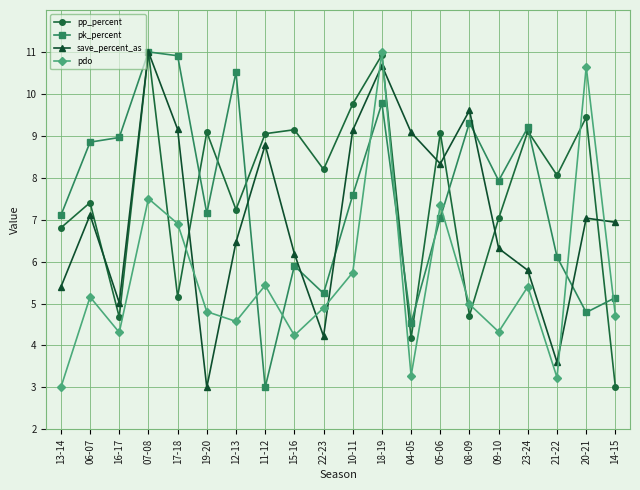

Rank the series at 09-10 from highest to lowest value.

pk_percent, pp_percent, save_percent_as, pdo